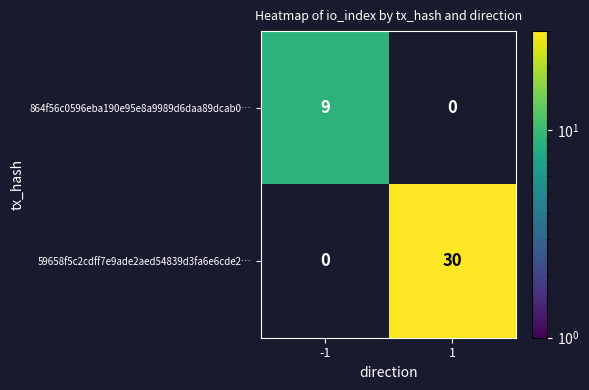

At which category is the sum across all series the highest?

1